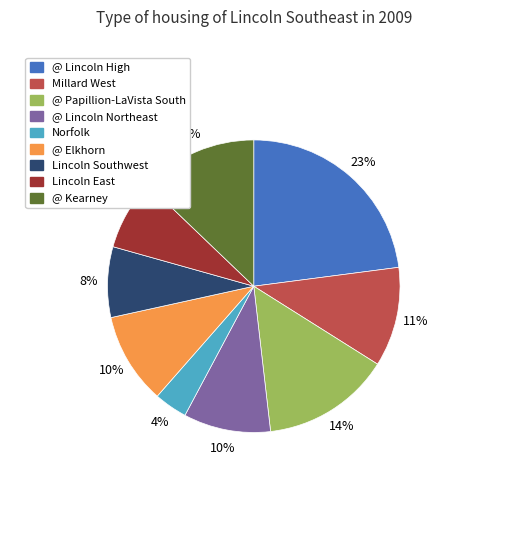

Do @ Lincoln Northeast and Lincoln East together represent more than half of the pie?

No